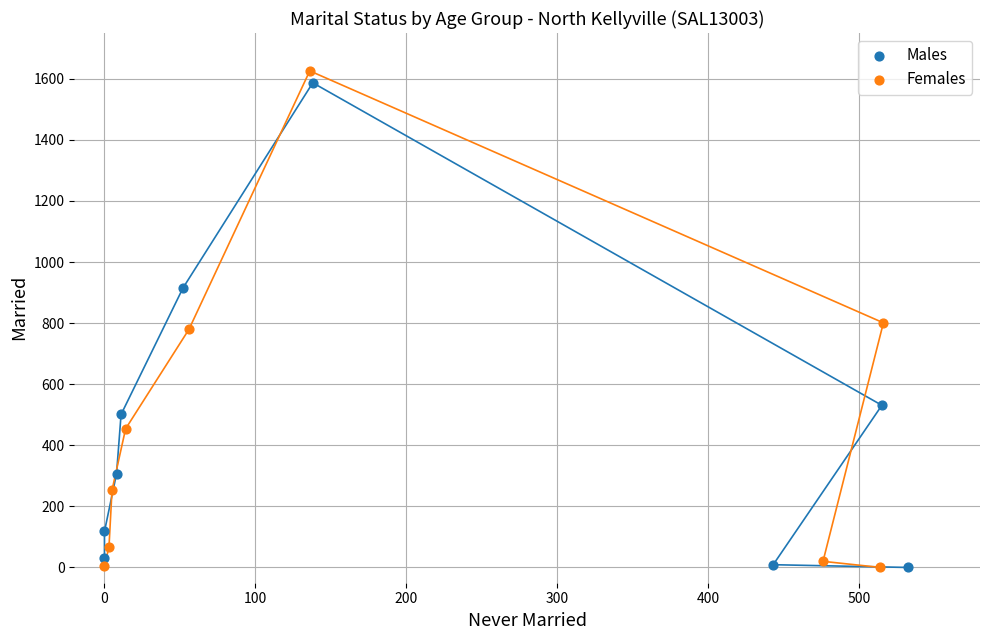

Which series has the widest spread of Y values?

Females